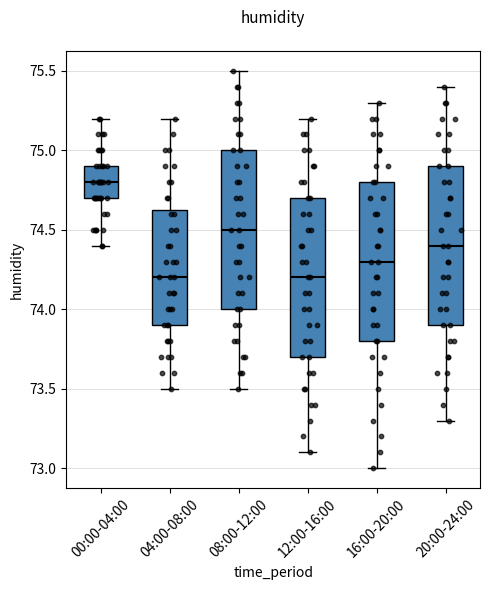

Where does the lower whisker of the box for 20:00-24:00 end on the y-axis? The values are not printed on the chart, so give them approximately, as read against the axis.

73.30